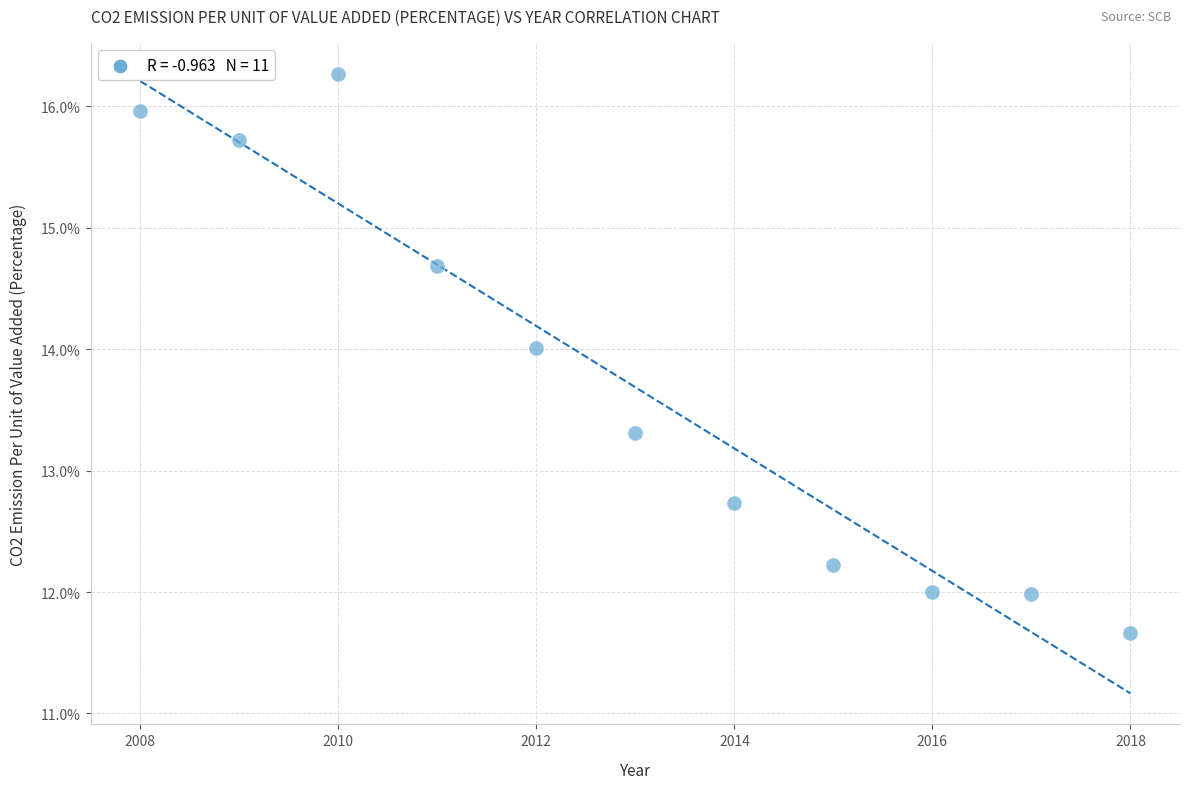

What is the range of X values (max minus min)?

10.0